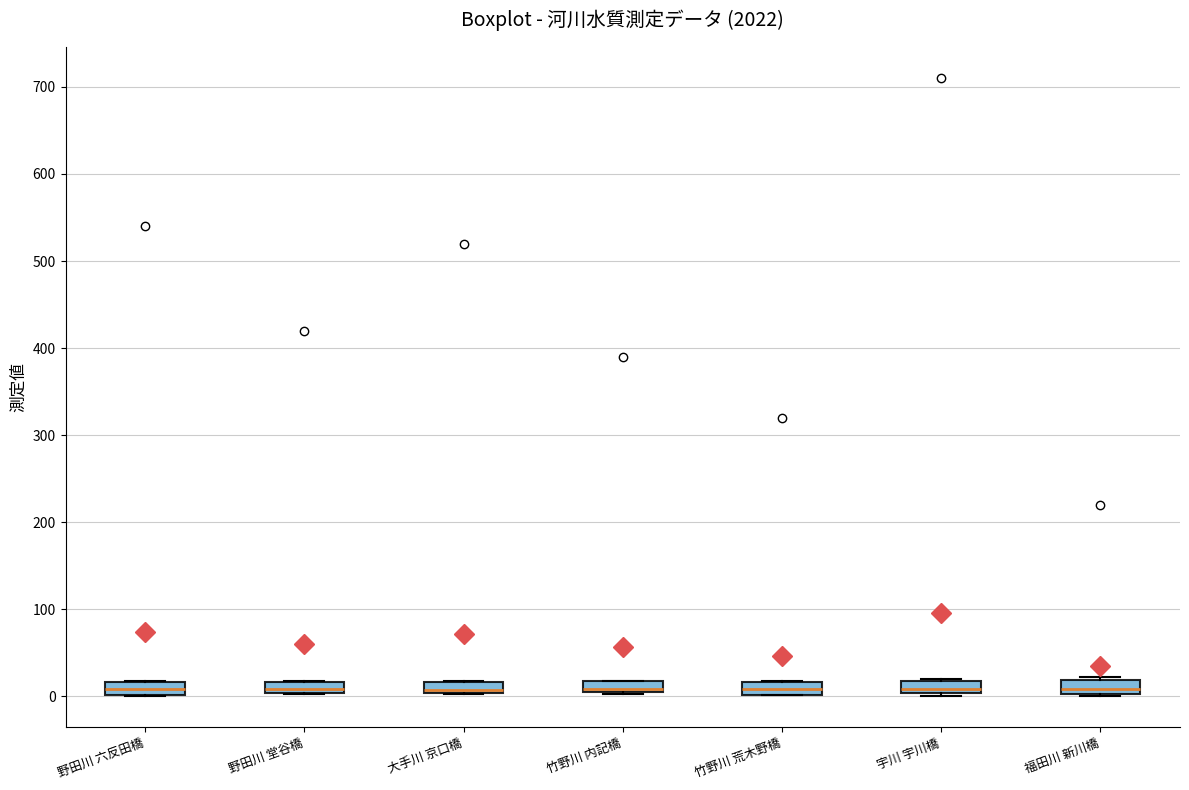

Where is the upper edge of the box for 宇川 宇川橋 on the y-axis? The values are not printed on the chart, so give them approximately, as read against the axis.

20